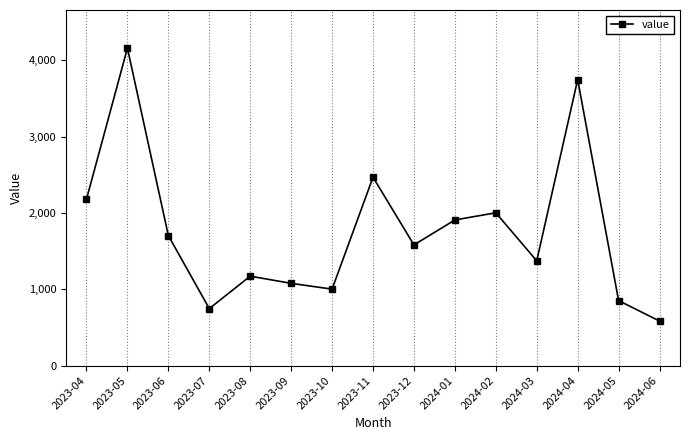

What is the label of the 5th point from the left?

2023-08